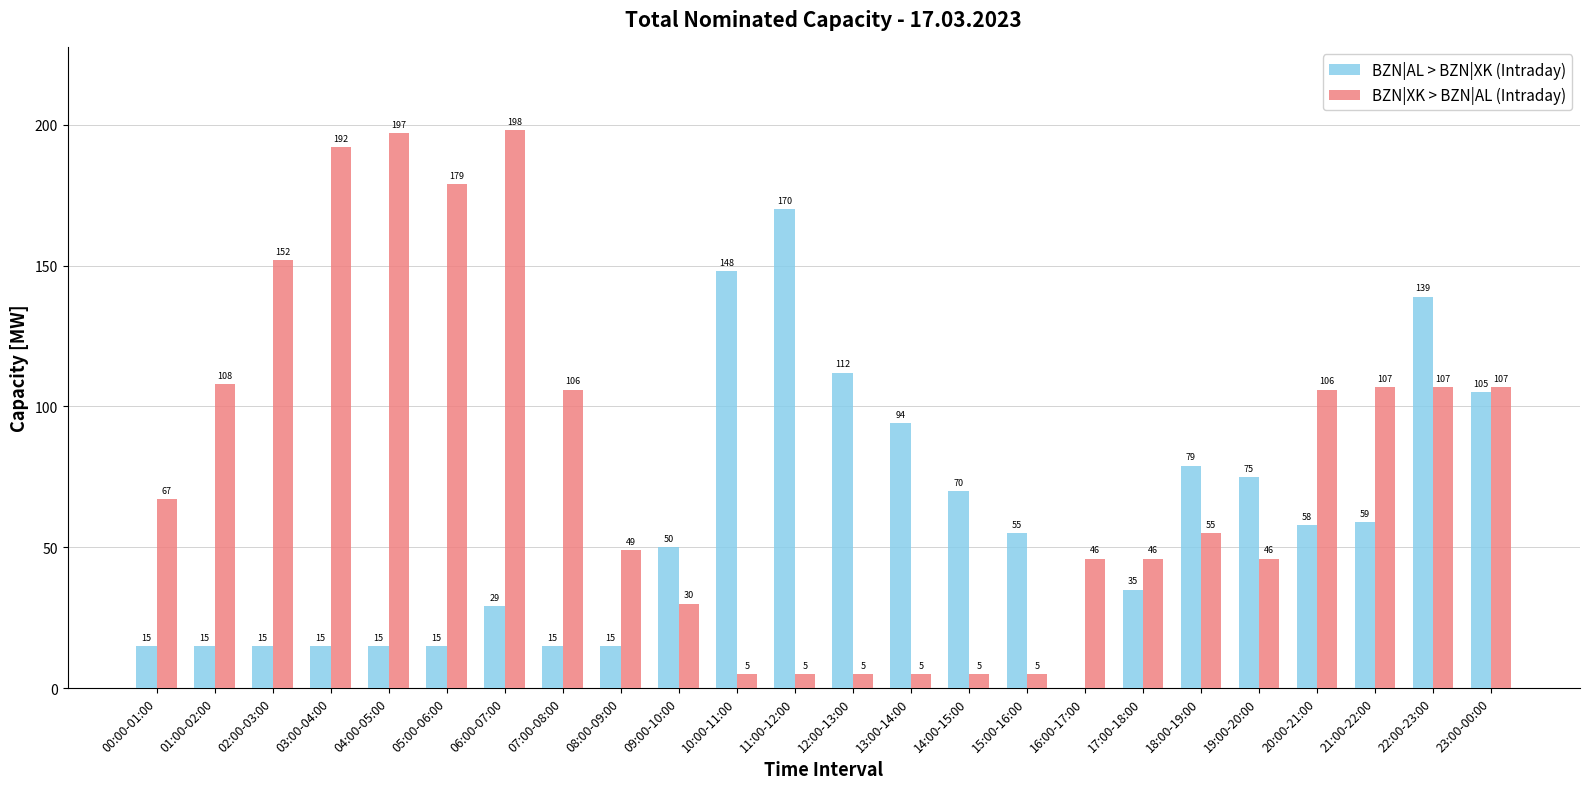

What are all the series names shown in the legend?

BZN|AL > BZN|XK (Intraday), BZN|XK > BZN|AL (Intraday)